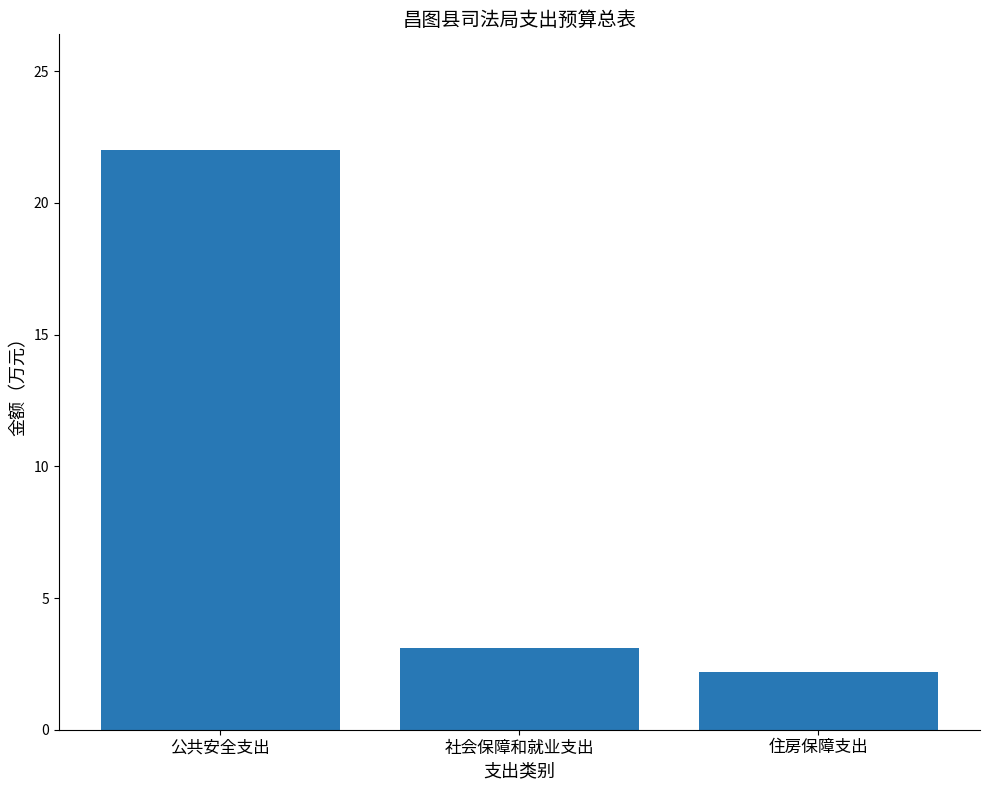

True or false: the data shows 4.6 at 公共安全支出.

False